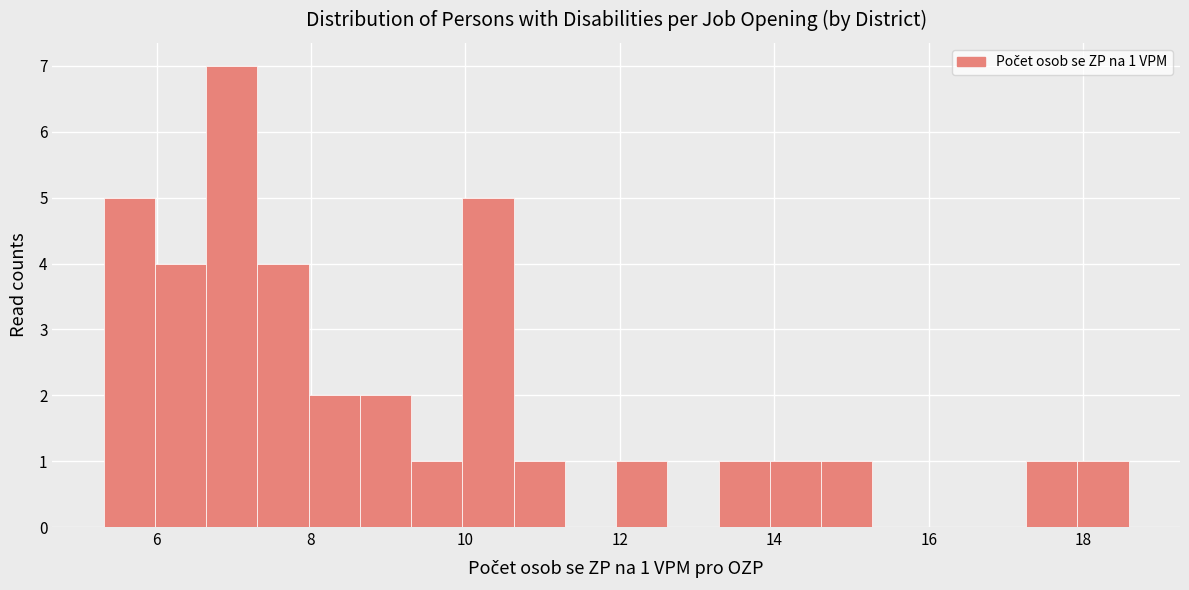

Read against the x-axis, roughly where is the centre of the tallest bar?

7.0